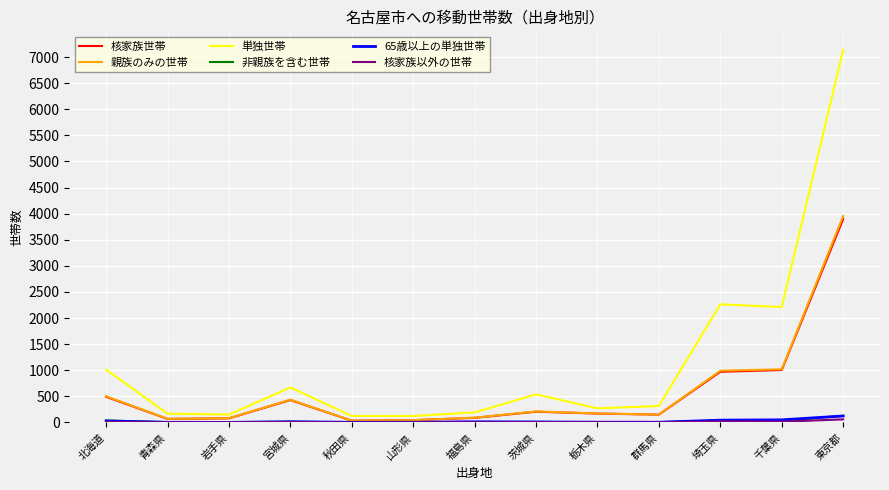

What is the difference between the highest and lowest values at 群馬県?

314